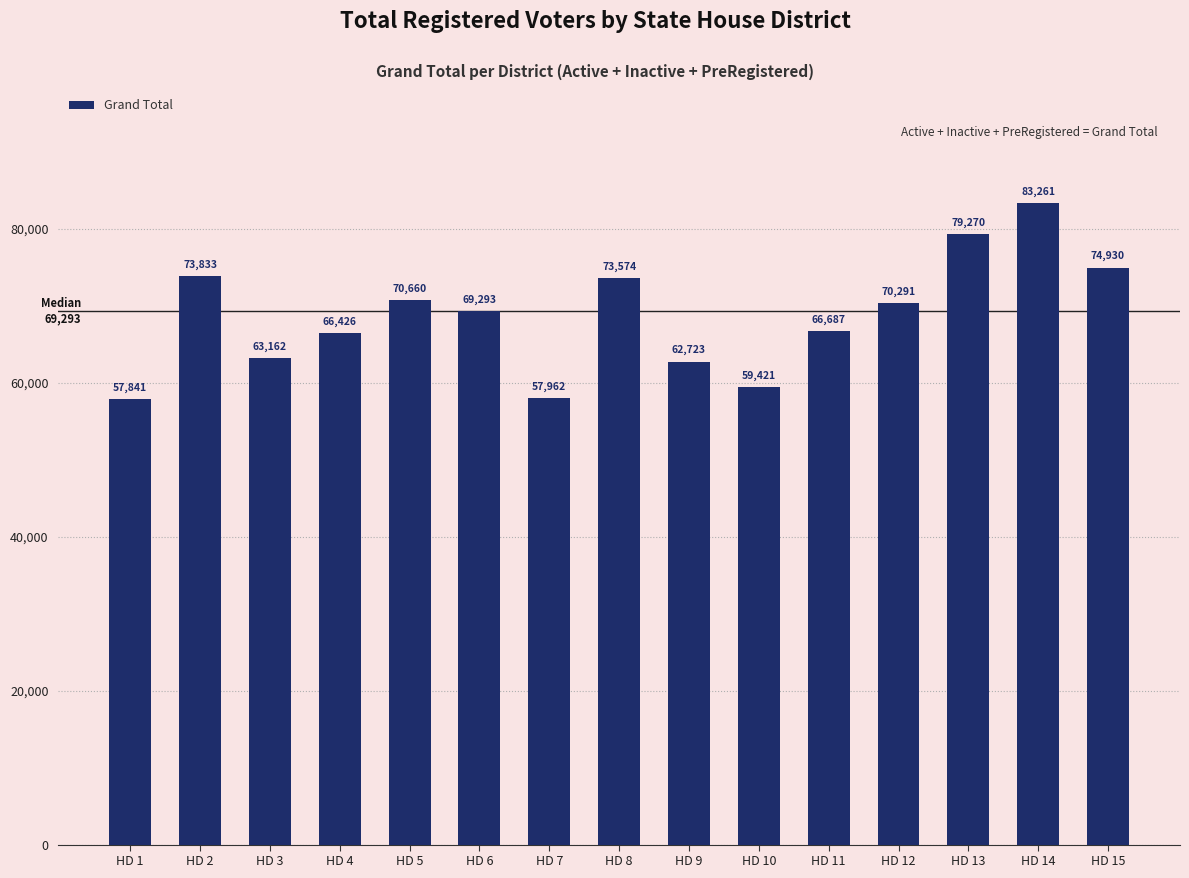

What is the ratio of the value at HD 14 to the value at HD 7?

1.4